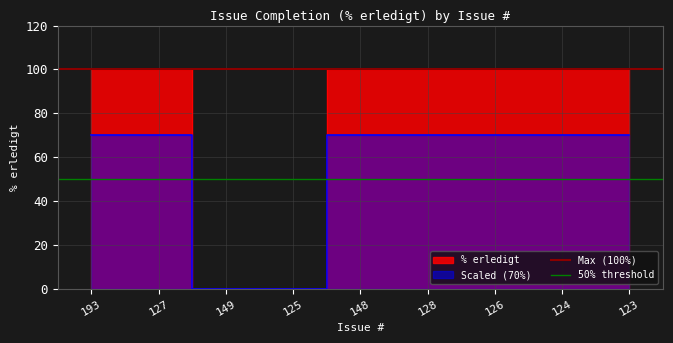

Between 127 and 193, which is larger?

127